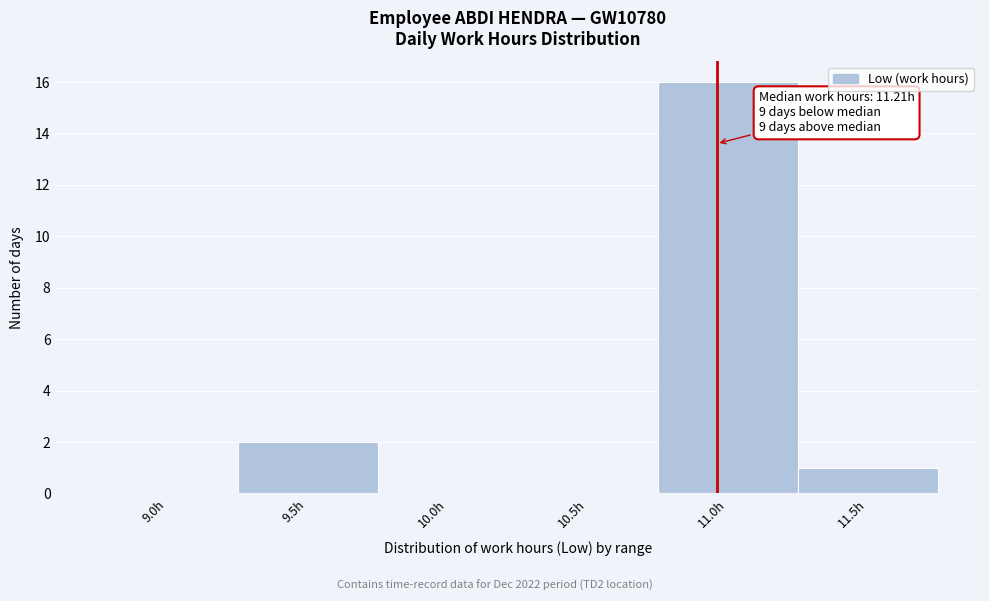

Reading left to right, transcribe all the data shown in this chart.

9.0h=0	9.5h=2	10.0h=0	10.5h=0	11.0h=16	11.5h=1